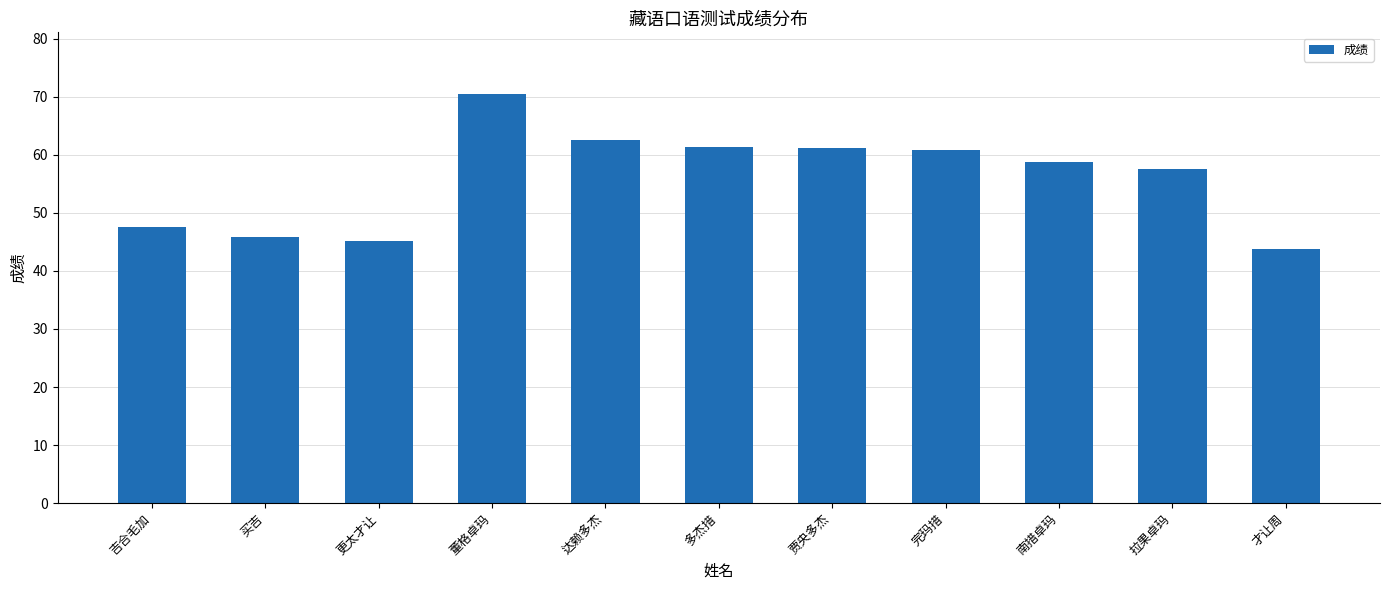

What position from the left is 完玛措?

8